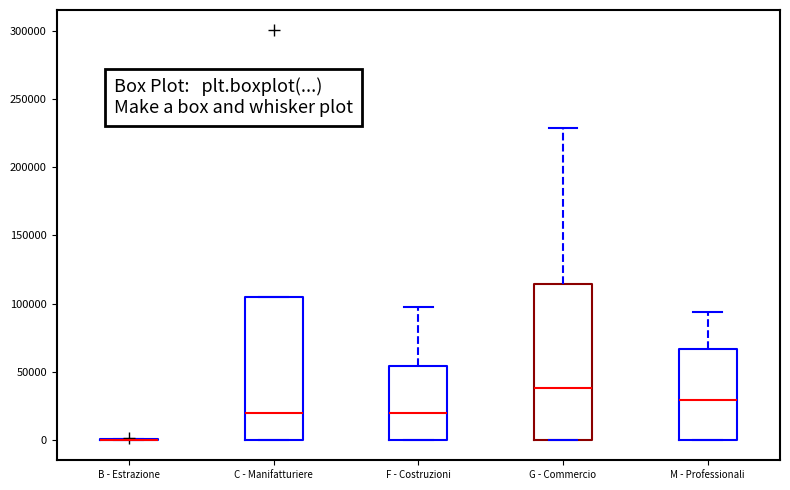

Which box is the tallest, from its lower edge to its upper edge?

G - Commercio